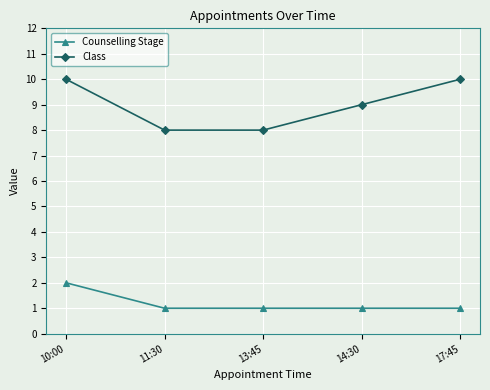

What is the label of the 2nd point from the right?

14:30